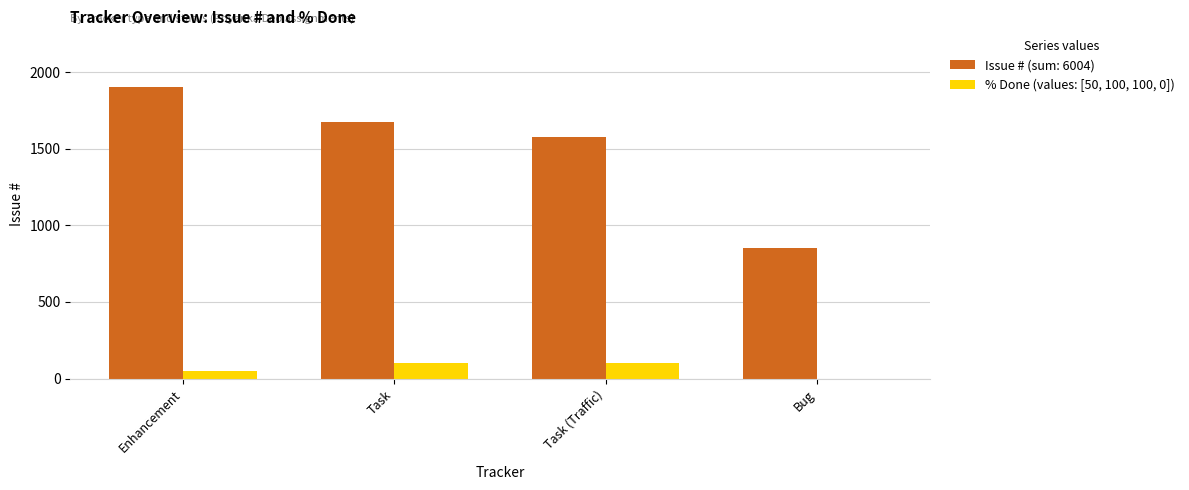

Reading left to right, transcribe all the data shown in this chart.

Issue # (sum: 6004): Enhancement=1903	Task=1671	Task (Traffic)=1578	Bug=852
% Done (values: [50, 100, 100, 0]): Enhancement=50	Task=100	Task (Traffic)=100	Bug=0